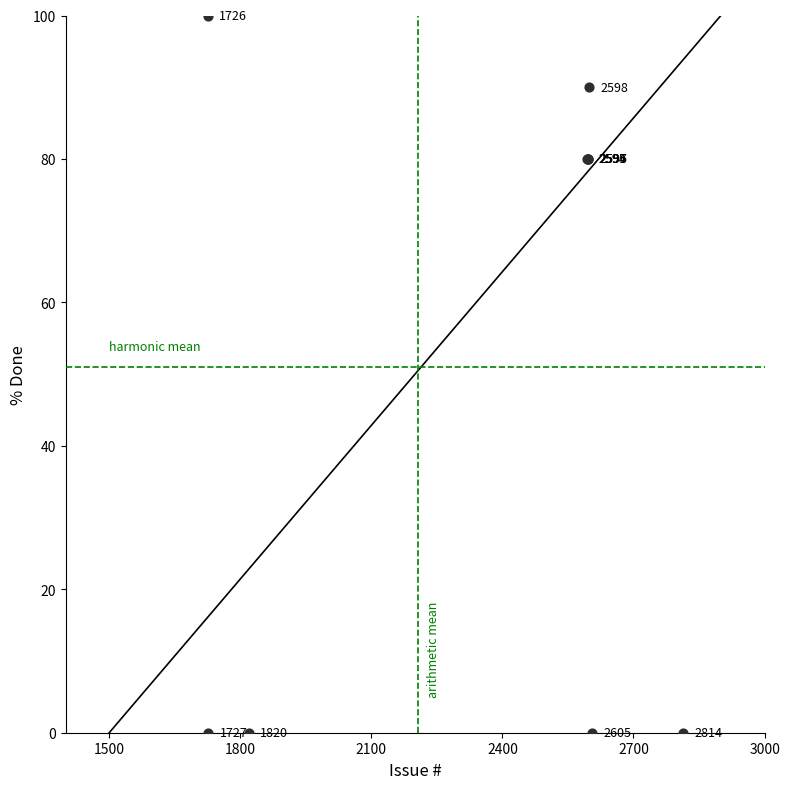

What Y value in the scatter plot is closest to 50?

80